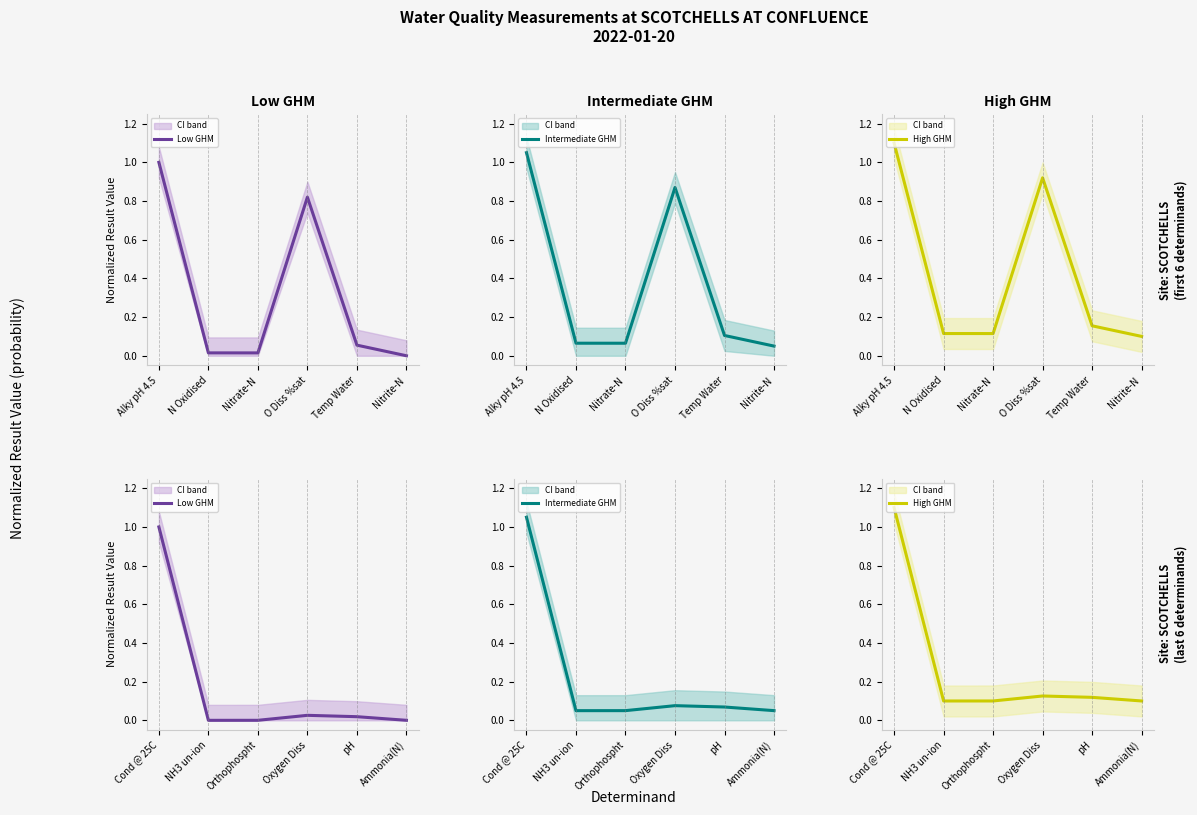

At which category does Low GHM reach its first local peak?

Oxygen Diss